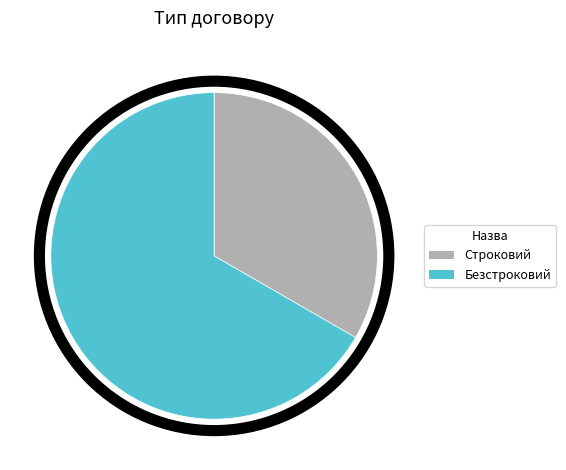

Does Безстроковий represent more than half of the total?

Yes